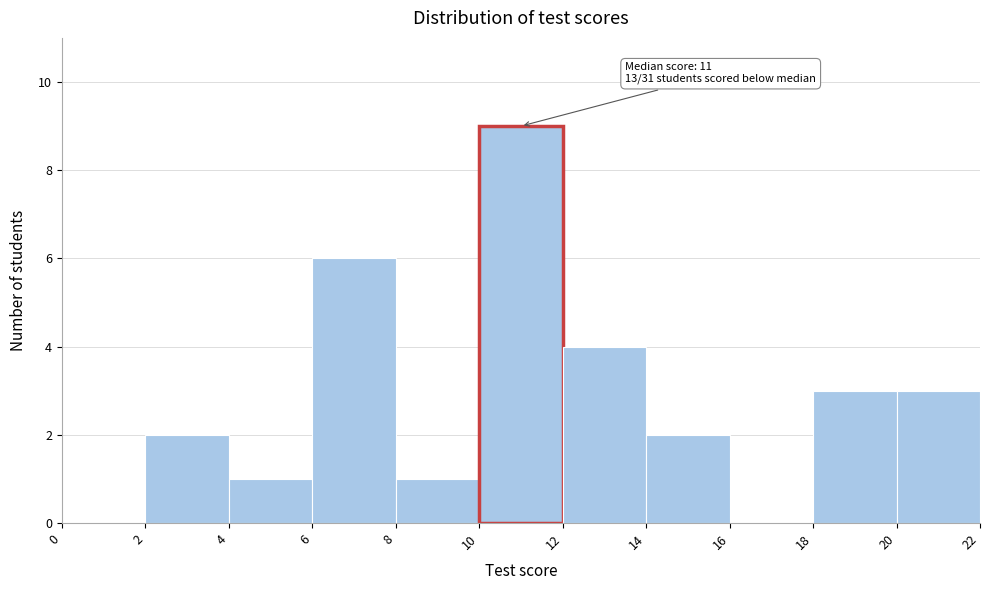

Over which range of the x-axis is the bar tallest?

10 to 12